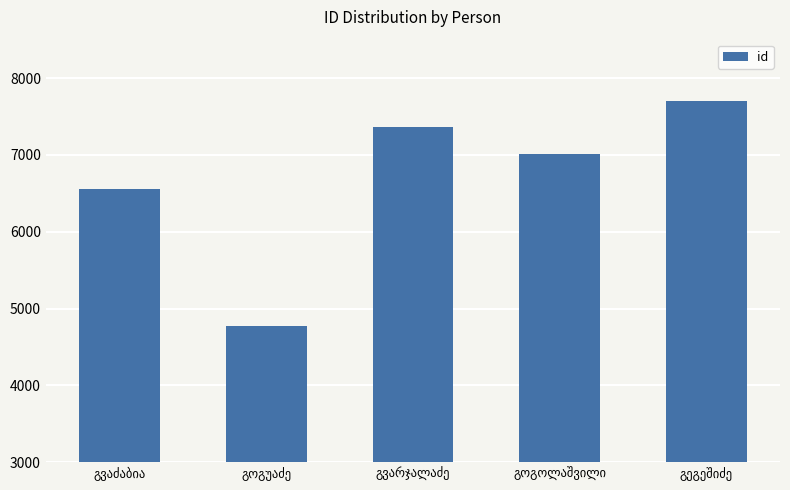

What is the difference between the maximum and second lowest values?

1145